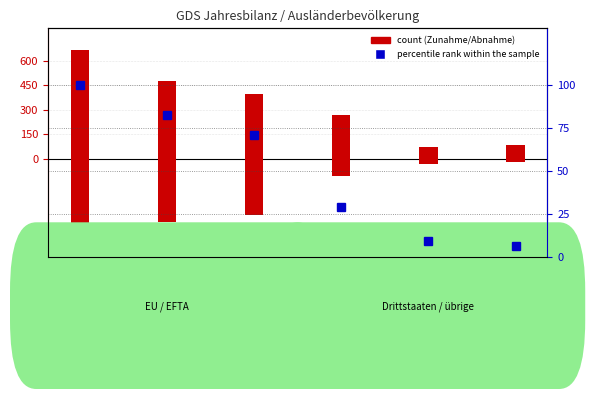

Reading left to right, what are all the values shown in this chart?

Total Zunahme: Gesamttotal=667.0	Europa=474.0	EU / EFTA / UK=398.0	Drittstaaten=269.0	Afrika=73.0	Asien=82.0
percentile rank within the sample: Gesamttotal=100.0	Europa=82.3	EU / EFTA / UK=71.1	Drittstaaten=28.9	Afrika=9.0	Asien=5.9